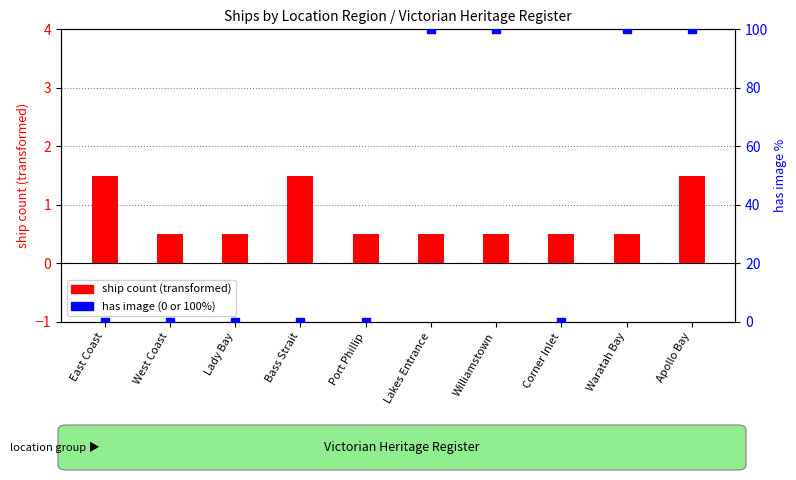

Which series contains the lowest Y value?

has image (percentile)